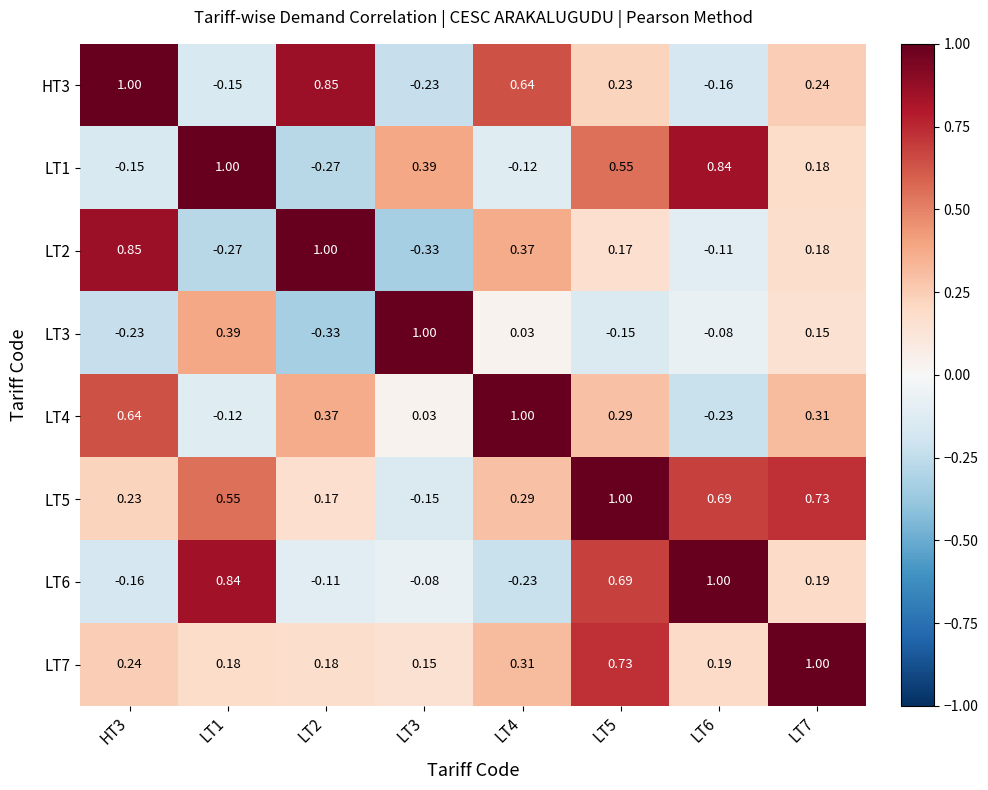

Is the value of LT6 at LT7 greater than the value of LT5 at LT1?

No